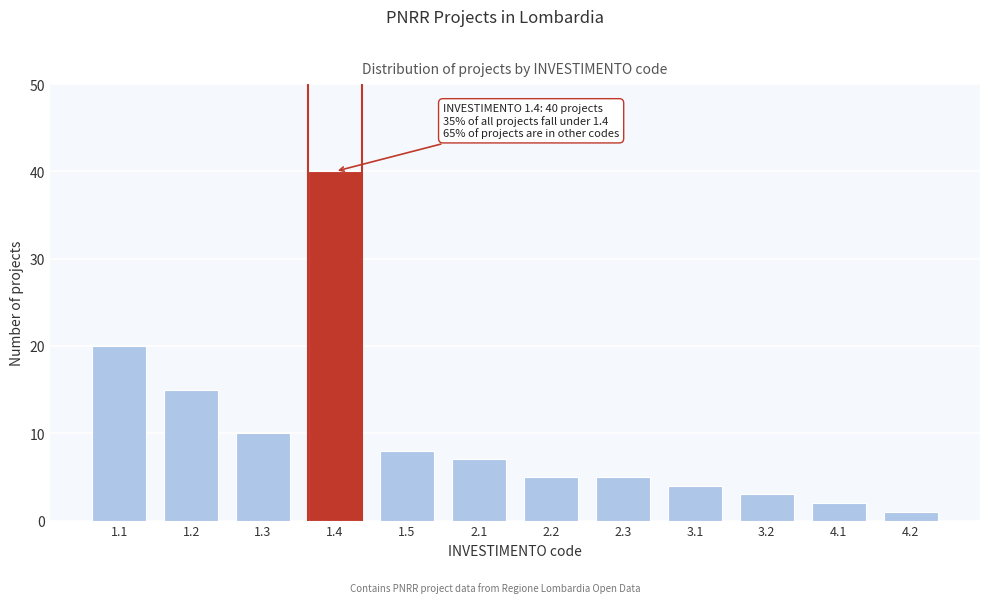

Reading left to right, list all the values displayed in this chart.

1.1=20	1.2=15	1.3=10	1.4=40	1.5=8	2.1=7	2.2=5	2.3=5	3.1=4	3.2=3	4.1=2	4.2=1